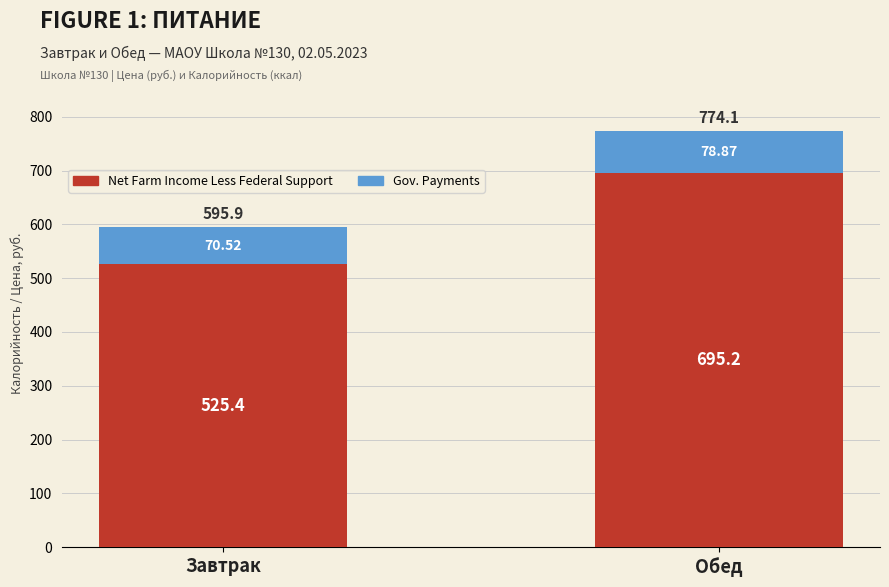

Where is Net Farm Income Less Federal Support nearest to the value 610?

Завтрак